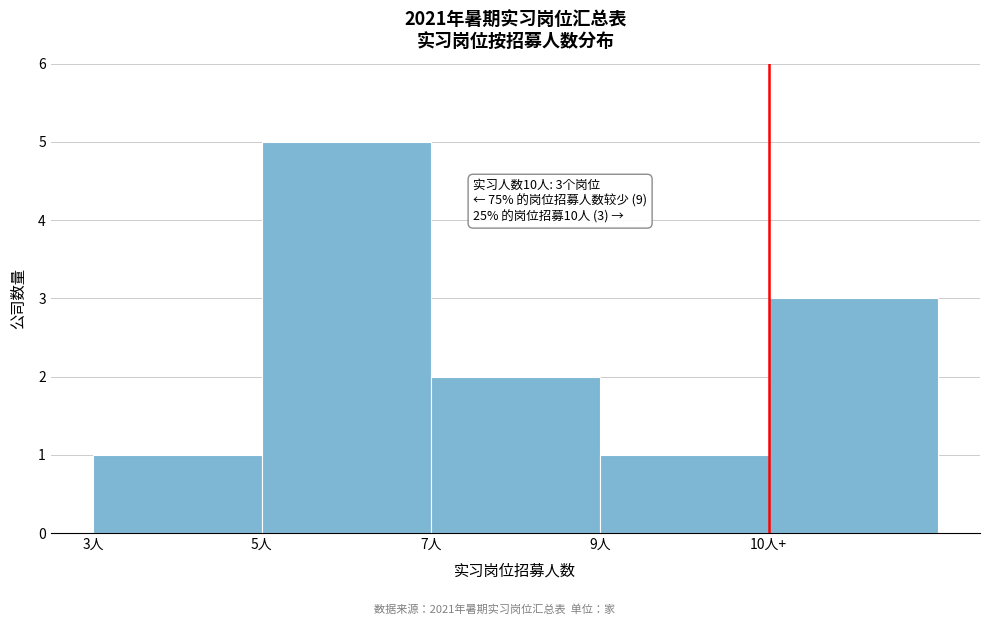

Reading left to right, transcribe all the data shown in this chart.

3人=1	5人=5	7人=2	9人=1	10人+=3